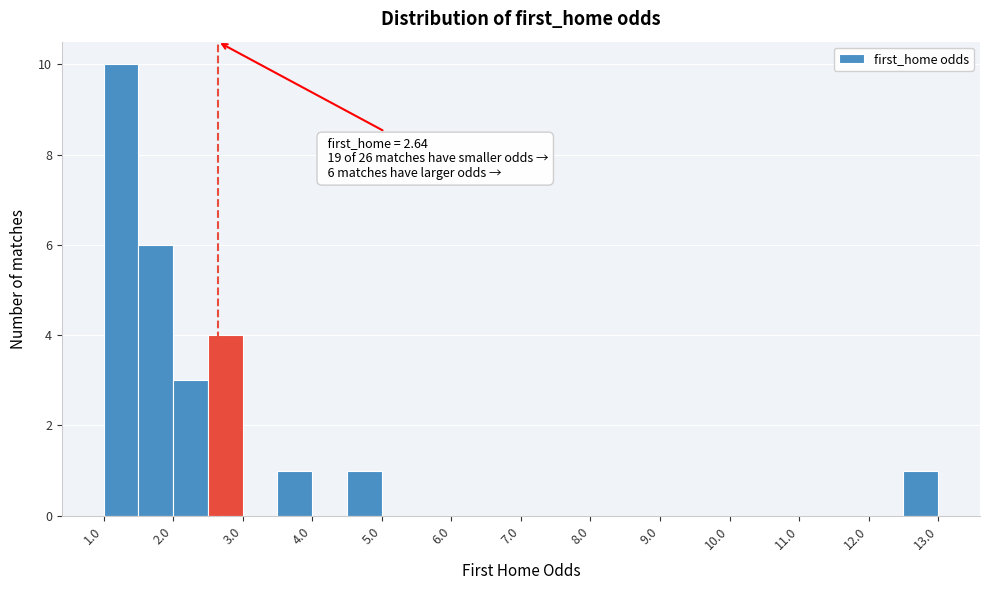

Which range on the x-axis has the tallest bar?

1.0 to 1.5